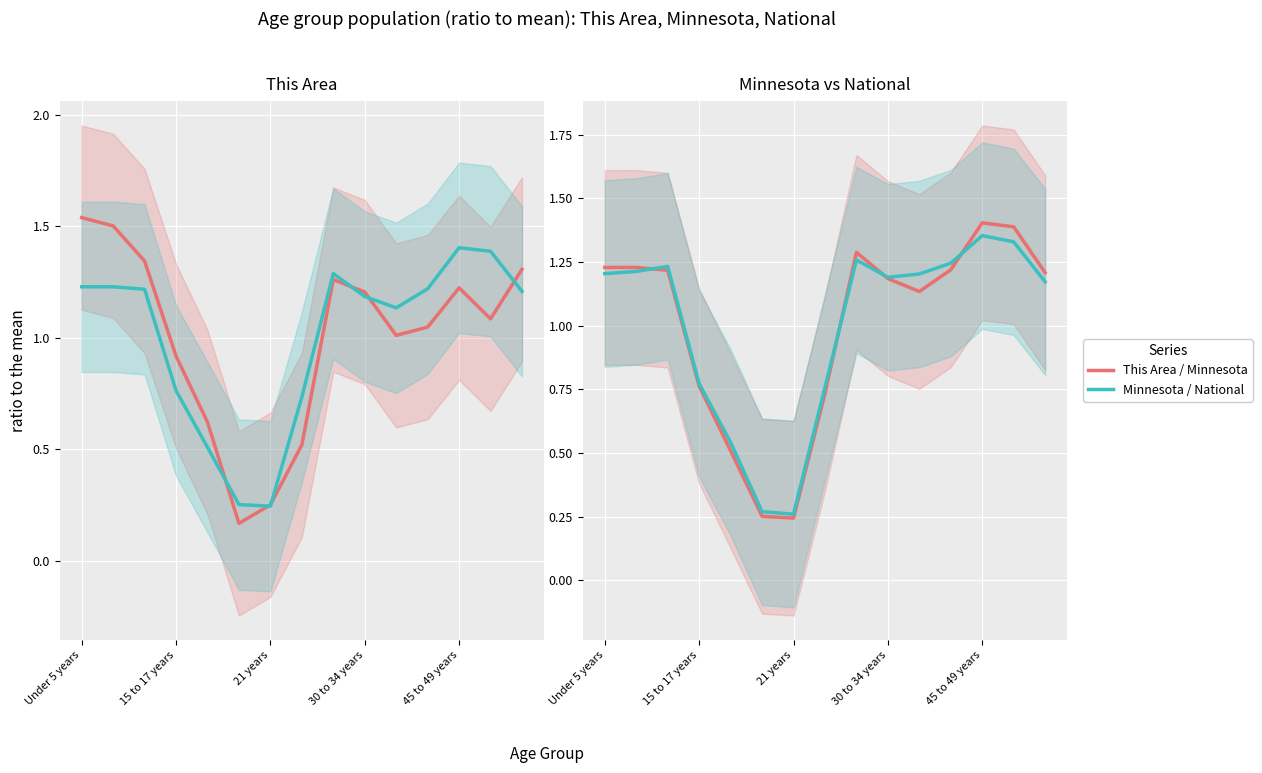

At 5, list the series in order from largest to smallest.

Minnesota / National, This Area / Minnesota